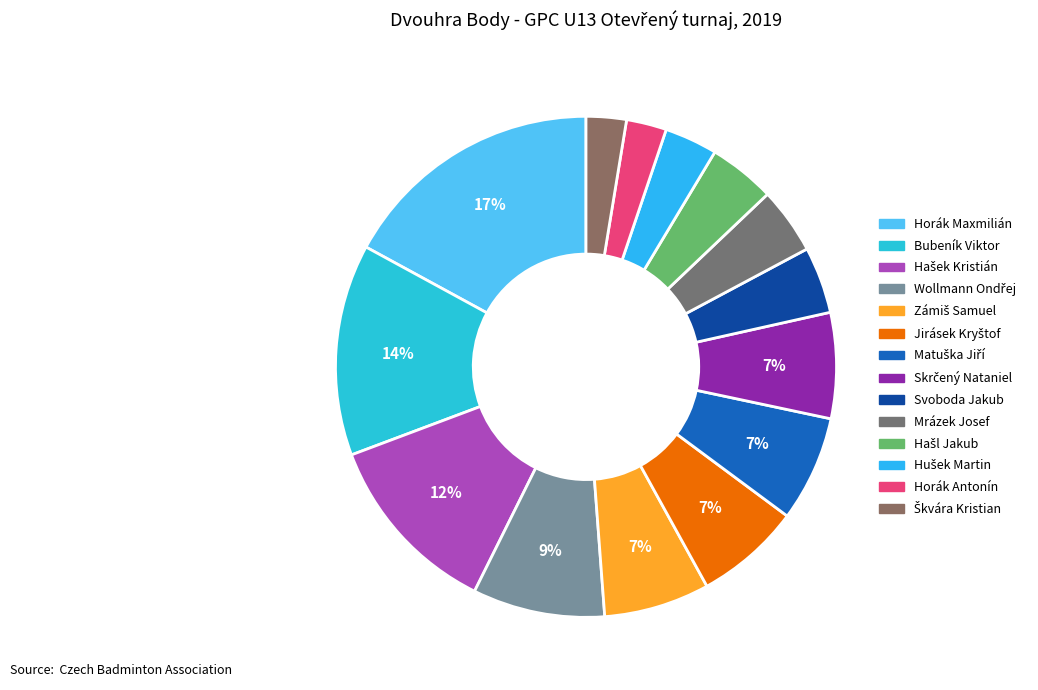

Combined, what portion of the pie is Svoboda Jakub and Hušek Martin?

7.7%